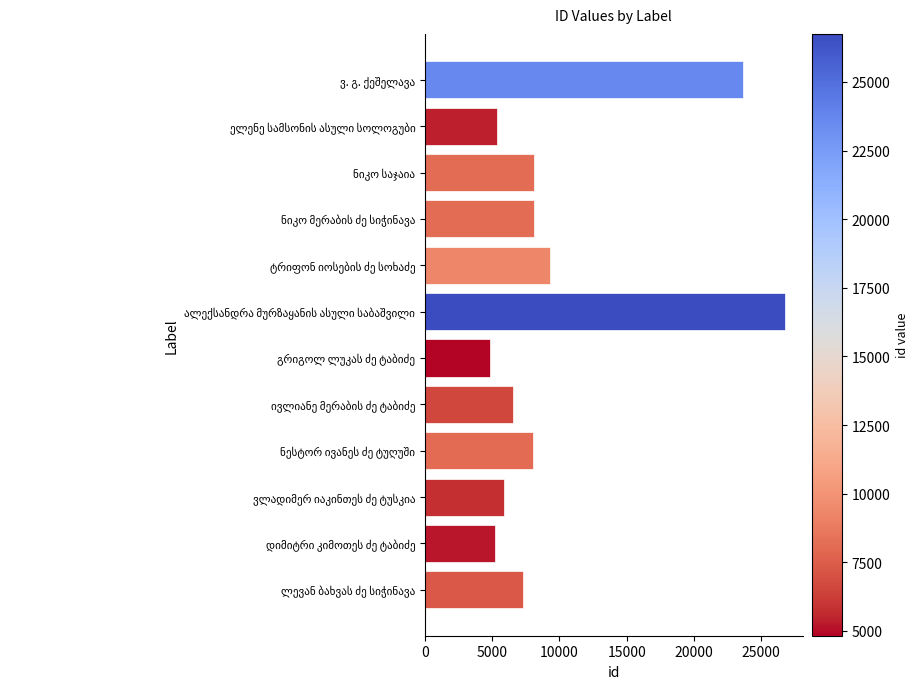

What is the difference between the maximum and minimum values?

21924